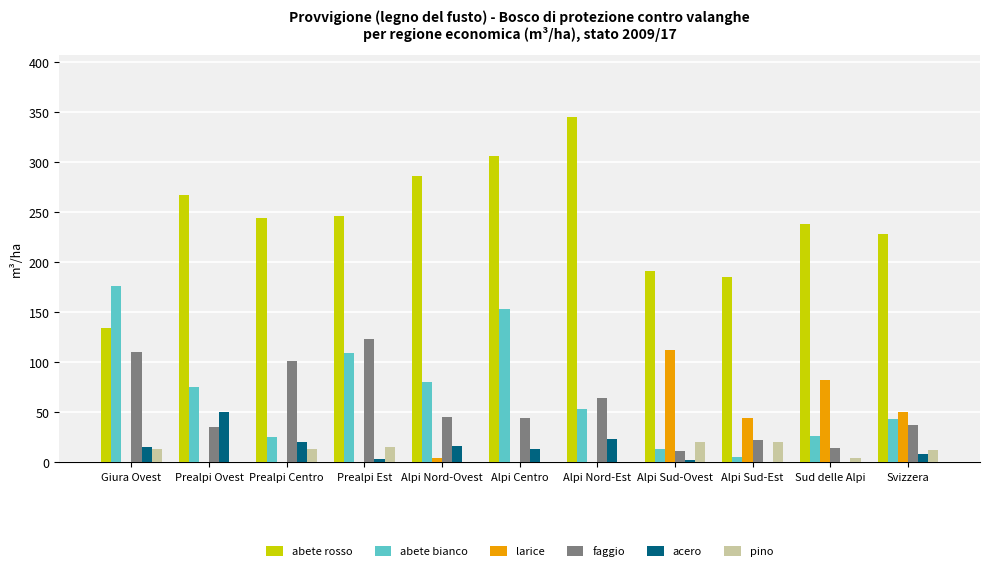

What is the sum of all faggio values?

611.5